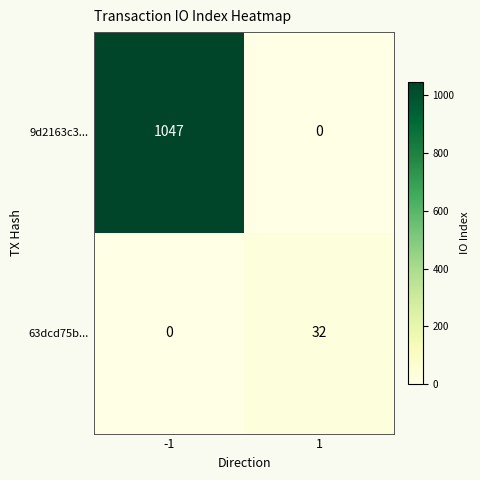

At how many categories does at least one series exceed 422?

1